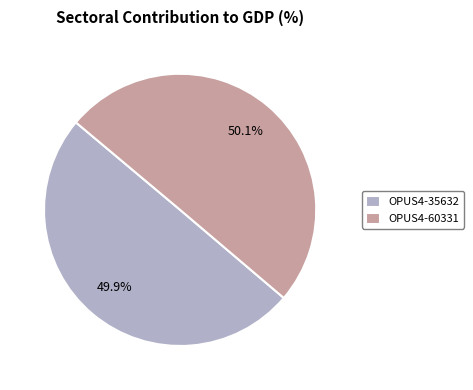

How many slices are in this pie chart?

2